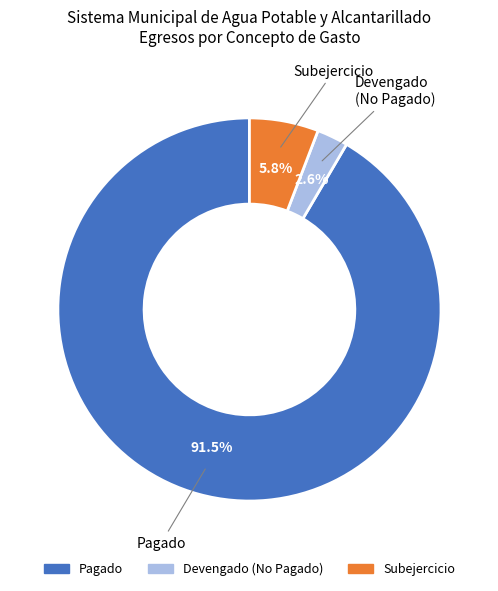

Is there any slice that represents more than half of the pie?

Yes